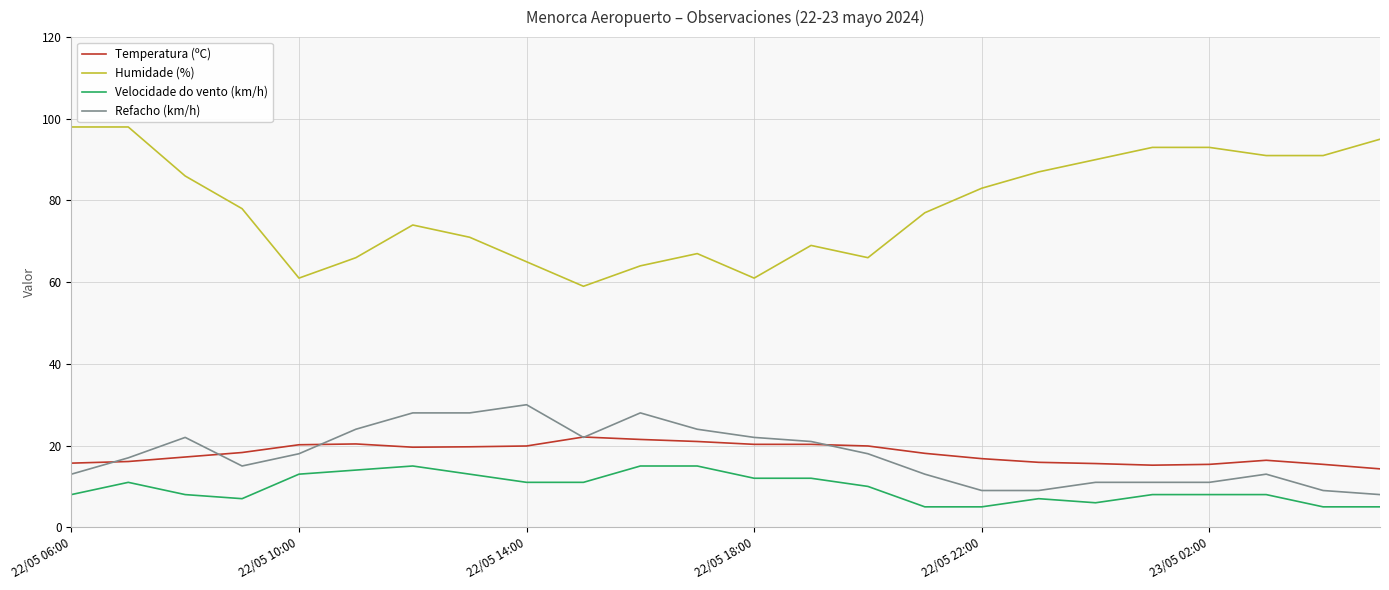

What is the minimum value for Refacho (km/h)?

8.0